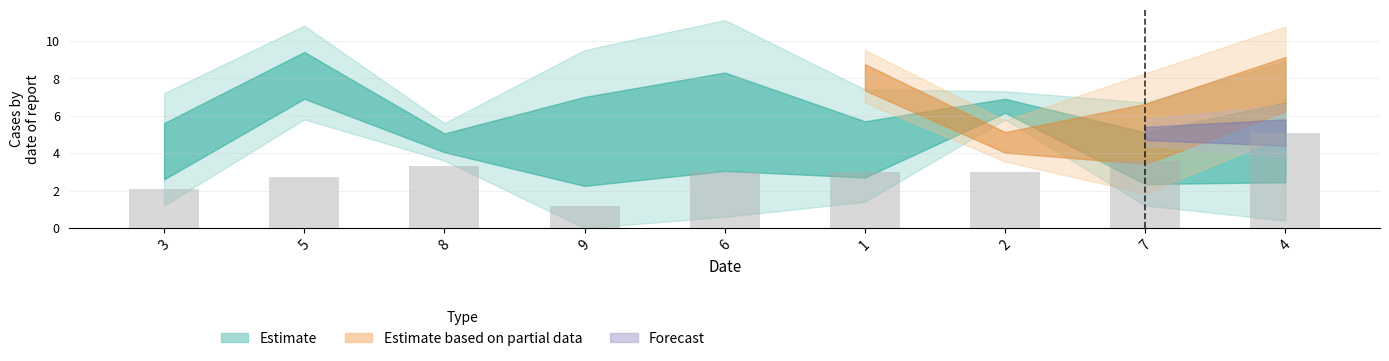

Reading left to right, transcribe all the data shown in this chart.

2.1	2.7	3.3	1.2	3.0	3.0	3.0	3.6	5.1